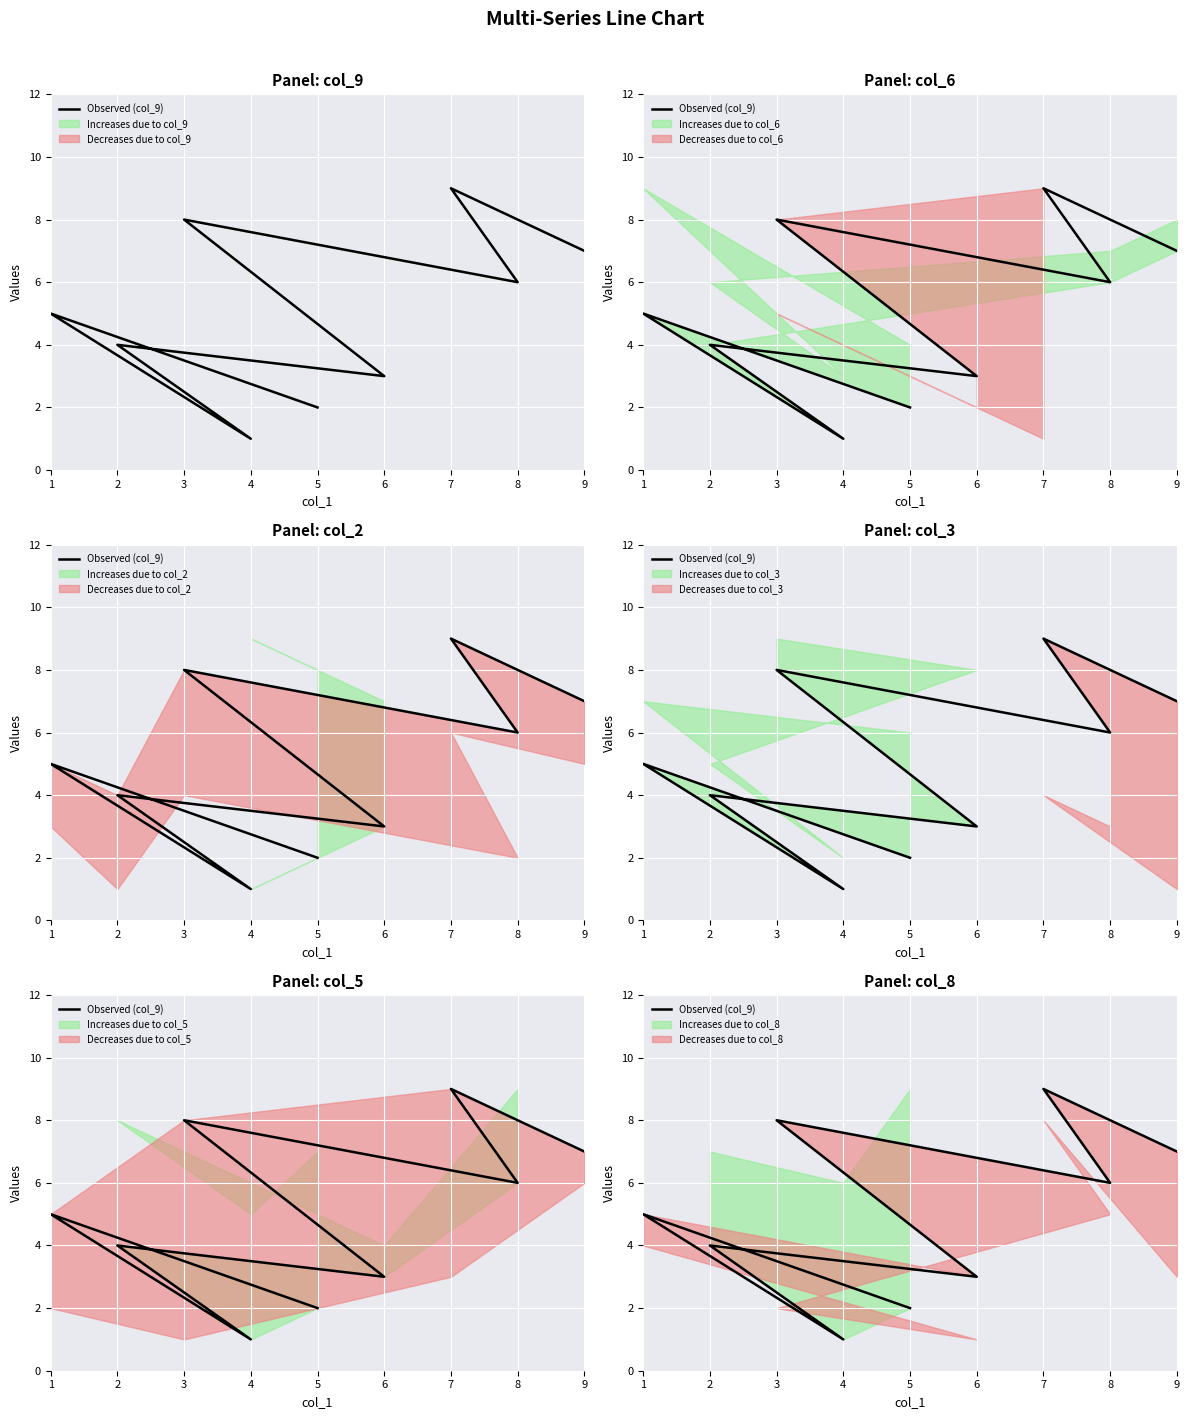

What is the greatest value displayed?

9